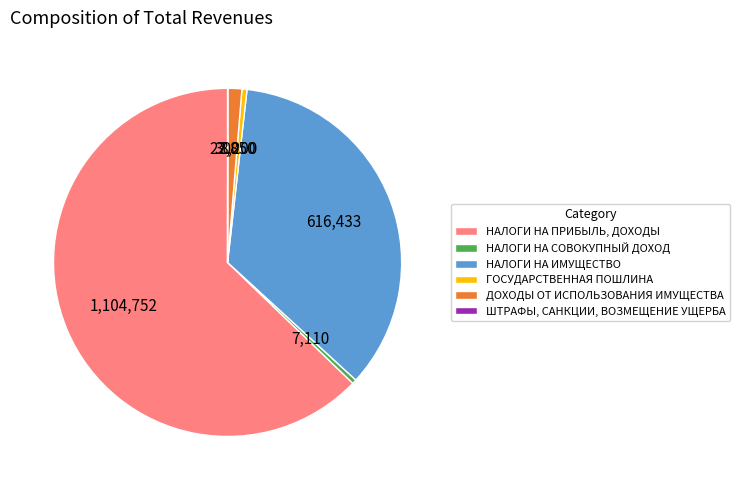

Which category has the biggest portion of the pie?

НАЛОГИ НА ПРИБЫЛЬ, ДОХОДЫ